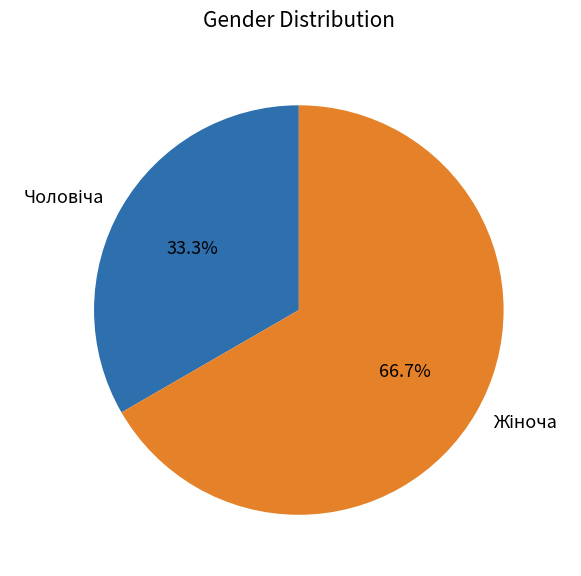

How many slices are in this pie chart?

2